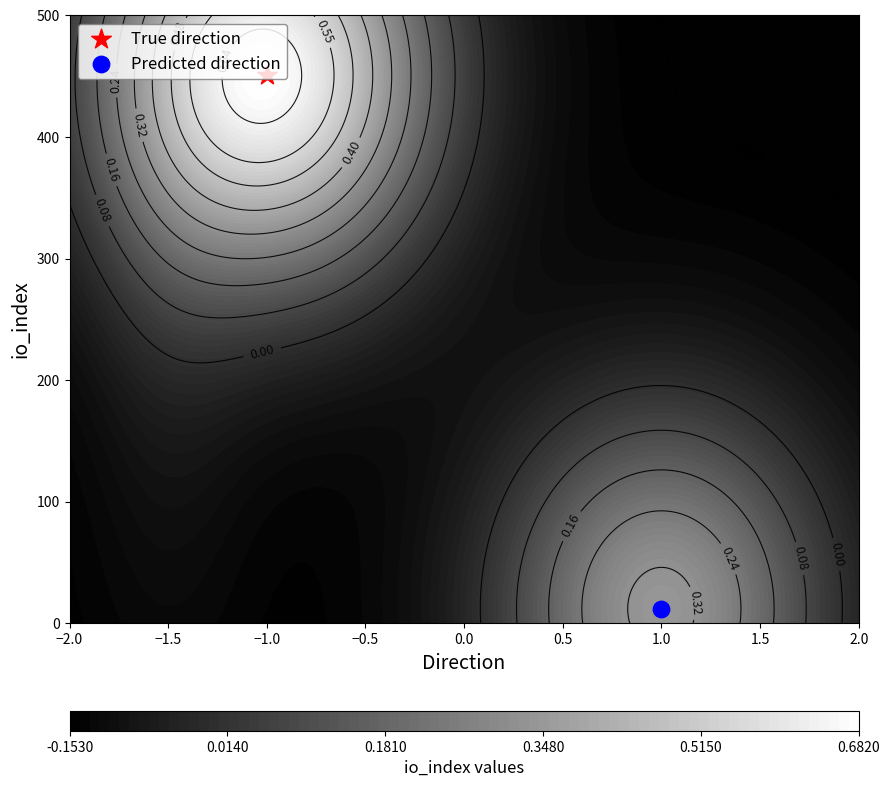

Reading left to right, extract all data points from this chart.

fdc252a3d60ae6a41cadd55f4a04e75d1445693: -1	451
5481f6be4293572365a21cb54721ea20019d7ba: 1	12